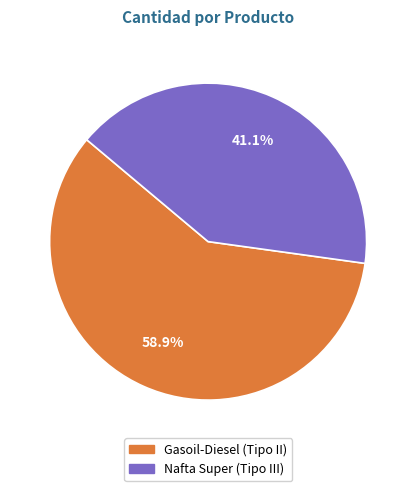

Rank the categories by value from lowest to highest.

Nafta Super (Tipo III), Gasoil-Diesel (Tipo II)